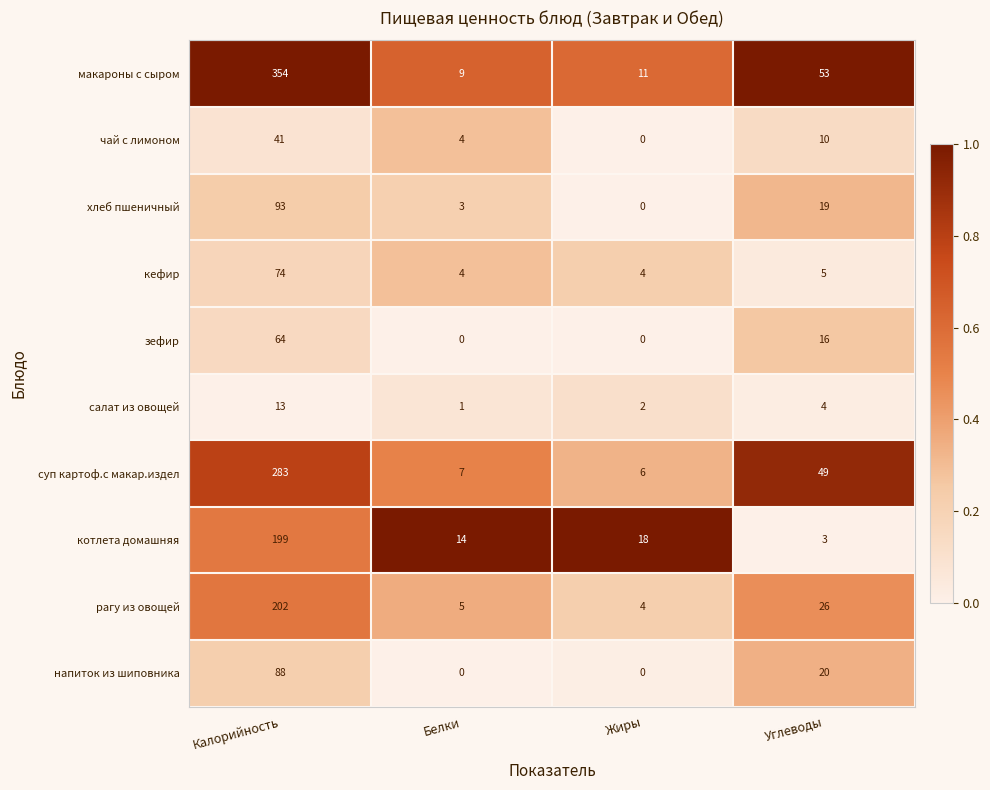

What is the difference between the maximum and minimum values in the салат из овощей series?

12